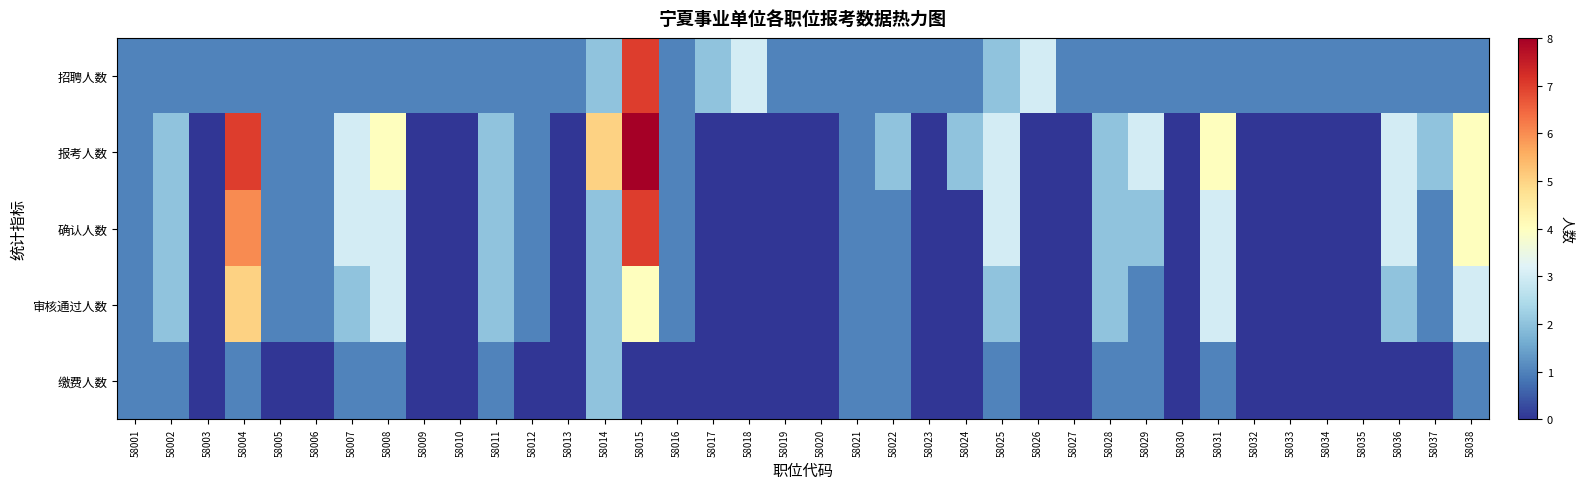

Which has a higher value, 58036 or 58018?

58018